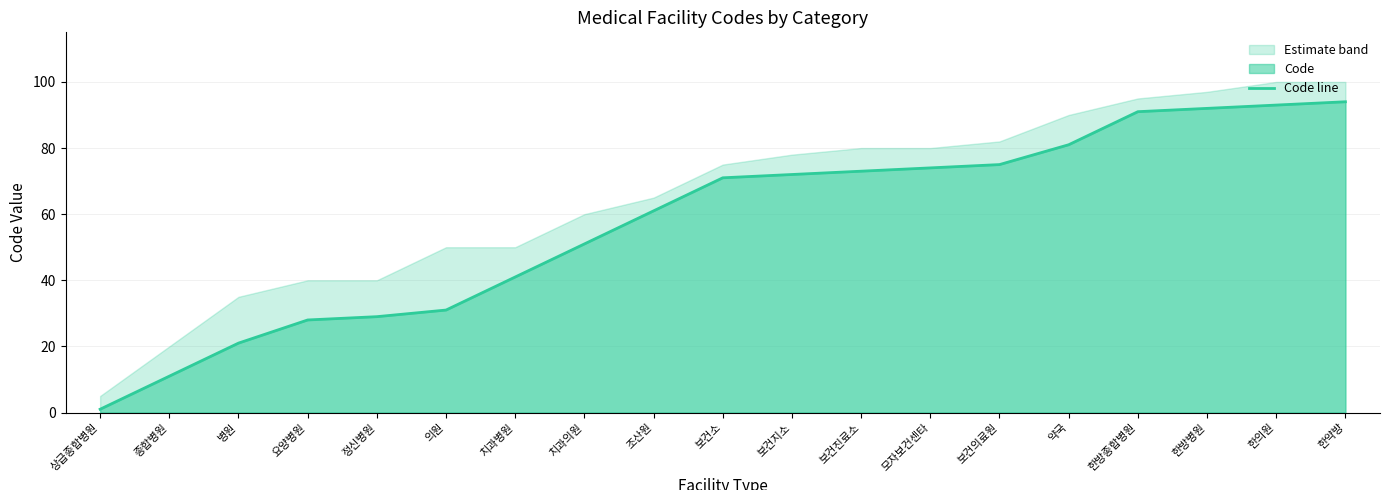

Which has a higher value, 약국 or 모자보건센타?

약국